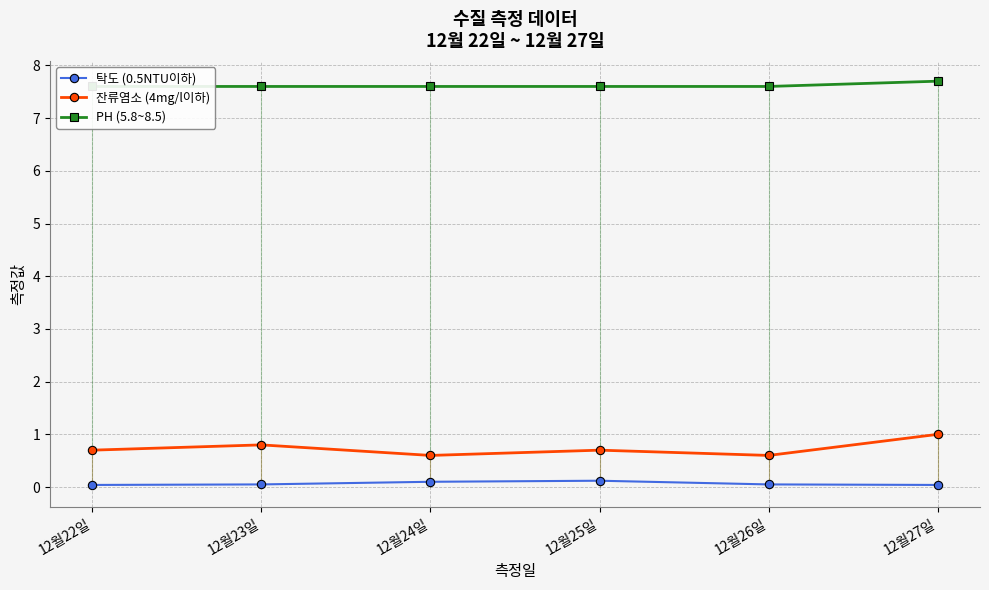

What are all the series names shown in the legend?

탁도 (0.5NTU이하), 잔류염소 (4mg/l이하), PH (5.8~8.5)